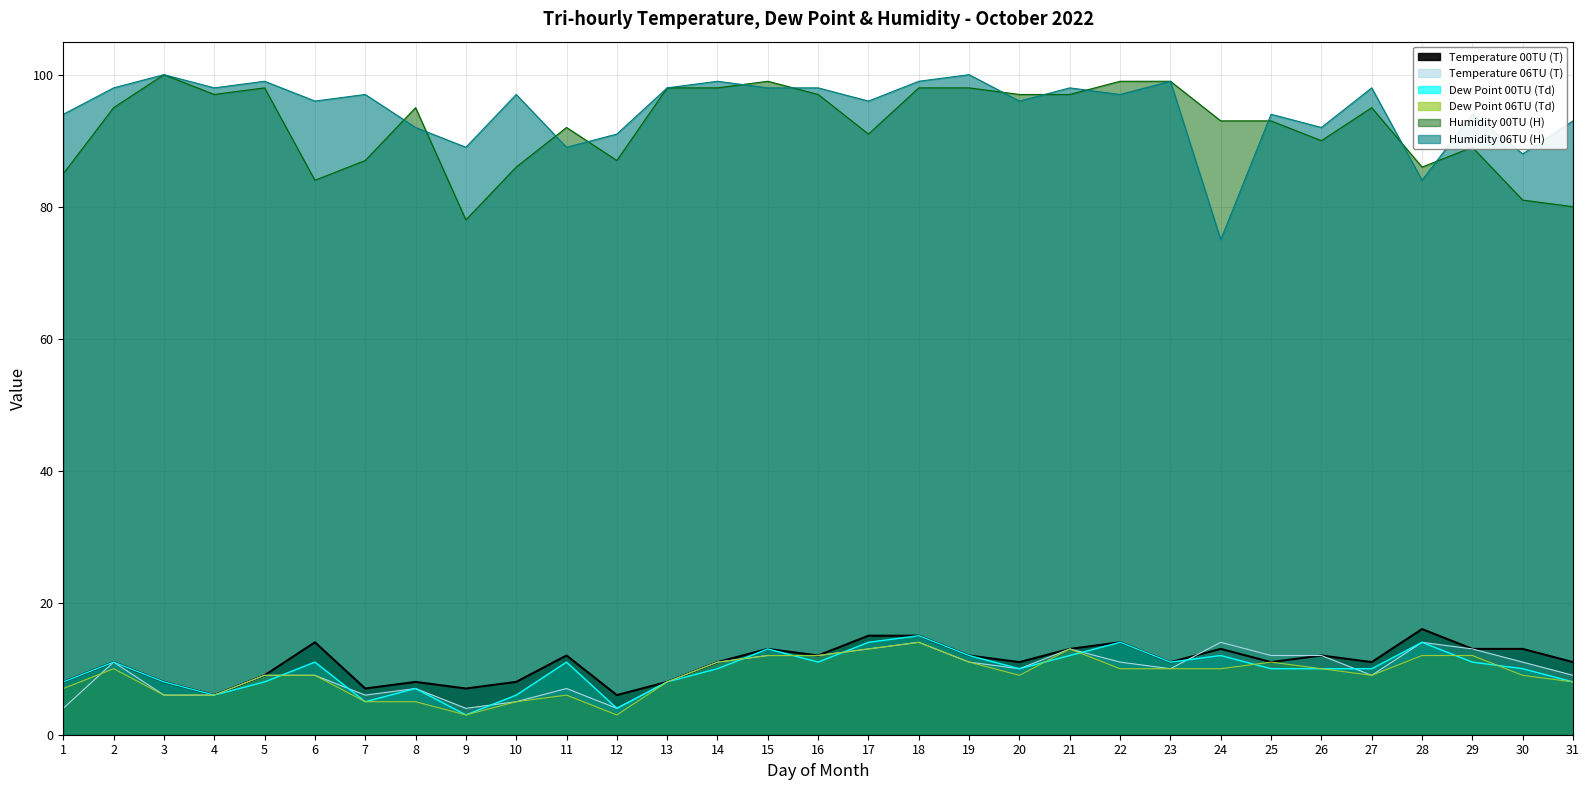

Which series changed the most between 11 and 13?

Humidity 06TU (H)